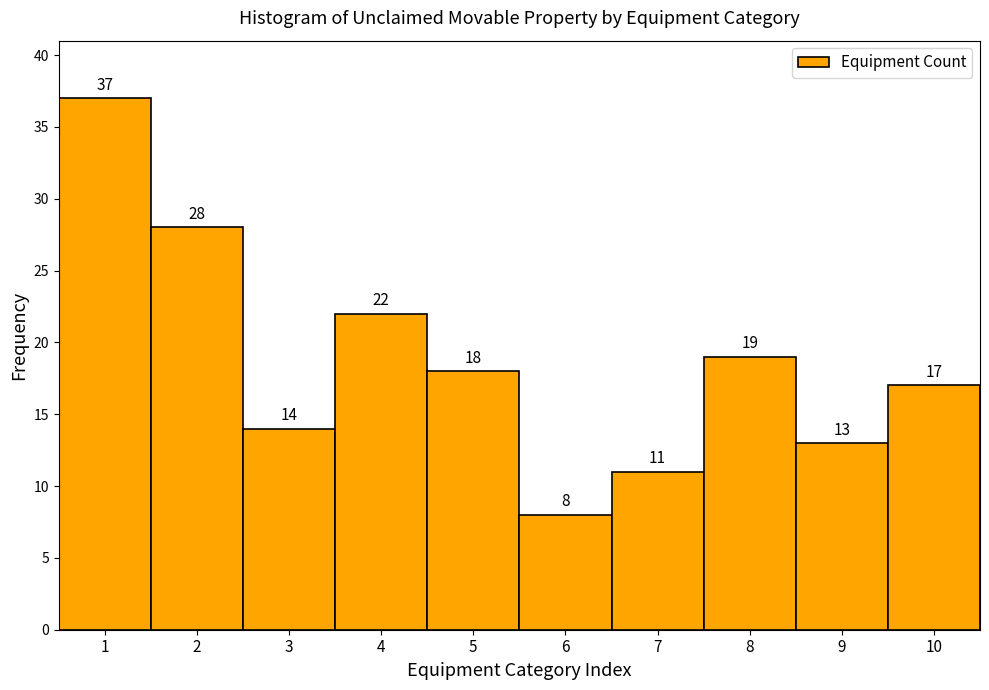

Reading left to right, what are all the values shown in this chart?

1=37	2=28	3=14	4=22	5=18	6=8	7=11	8=19	9=13	10=17